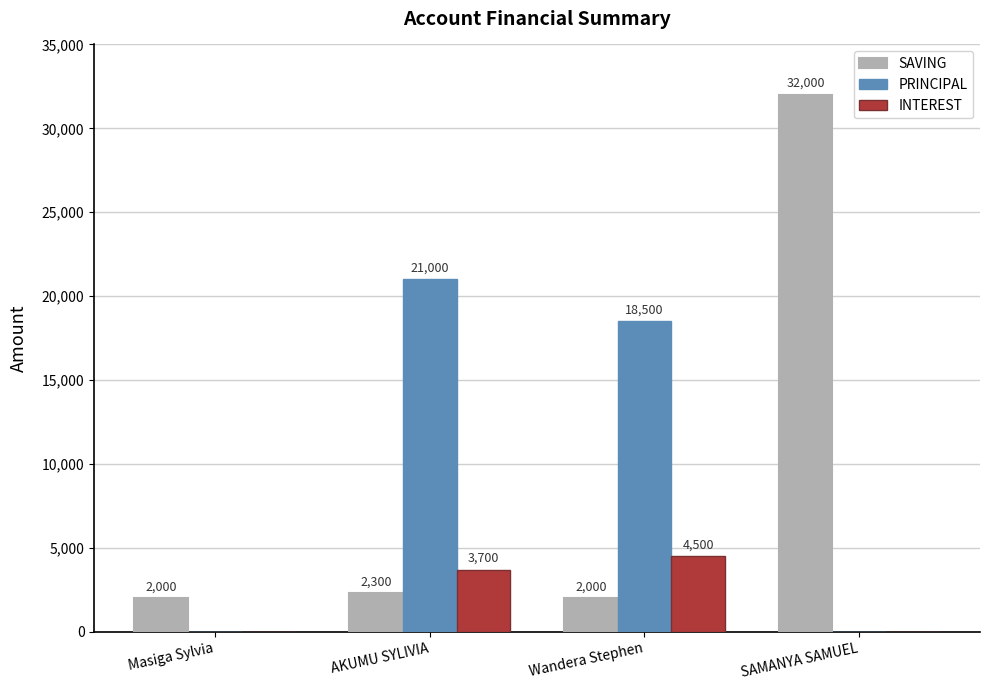

At which category is the sum across all series the highest?

SAMANYA SAMUEL